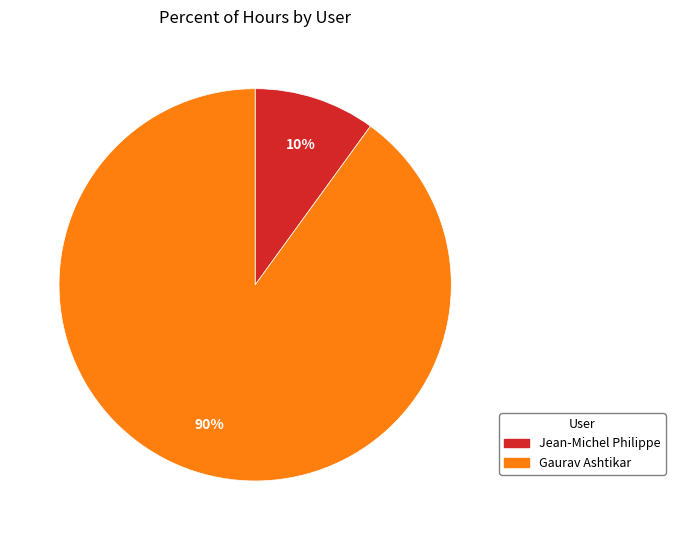

To the nearest percent, what portion does Gaurav Ashtikar represent?

90%